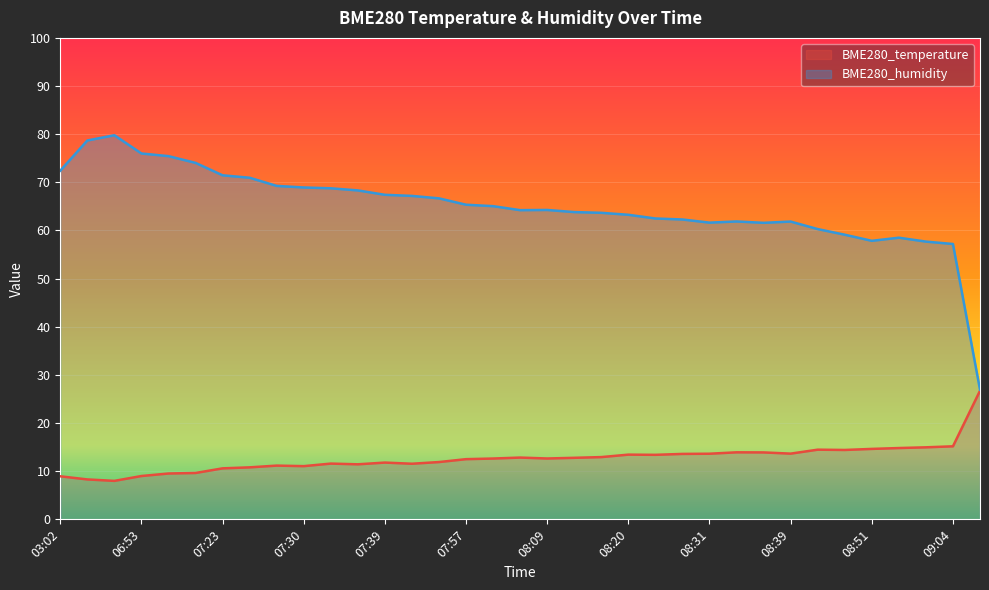

Reading left to right, list all the values displayed in this chart.

BME280_temperature: 03:02=8.9	04:57=8.3	05:36=8.0	06:53=9.0	06:58=9.5	07:04=9.6	07:23=10.6	07:25=10.8	07:28=11.2	07:30=11.1	07:33=11.6	07:36=11.4	07:39=11.8	07:41=11.6	07:44=11.9	07:57=12.5	08:00=12.6	08:03=12.8	08:09=12.6	08:11=12.8	08:17=12.9	08:20=13.4	08:23=13.4	08:28=13.6	08:31=13.6	08:33=13.9	08:36=13.9	08:39=13.7	08:45=14.5	08:48=14.4	08:51=14.6	08:54=14.8	08:59=15.0	09:04=15.2	10:50=26.7
BME280_humidity: 03:02=72.4	04:57=78.7	05:36=79.8	06:53=76.0	06:58=75.4	07:04=74.0	07:23=71.5	07:25=71.0	07:28=69.3	07:30=68.9	07:33=68.8	07:36=68.3	07:39=67.4	07:41=67.2	07:44=66.7	07:57=65.3	08:00=65.0	08:03=64.2	08:09=64.3	08:11=63.8	08:17=63.7	08:20=63.3	08:23=62.5	08:28=62.3	08:31=61.6	08:33=61.9	08:36=61.6	08:39=61.9	08:45=60.3	08:48=59.1	08:51=57.9	08:54=58.5	08:59=57.7	09:04=57.2	10:50=26.9